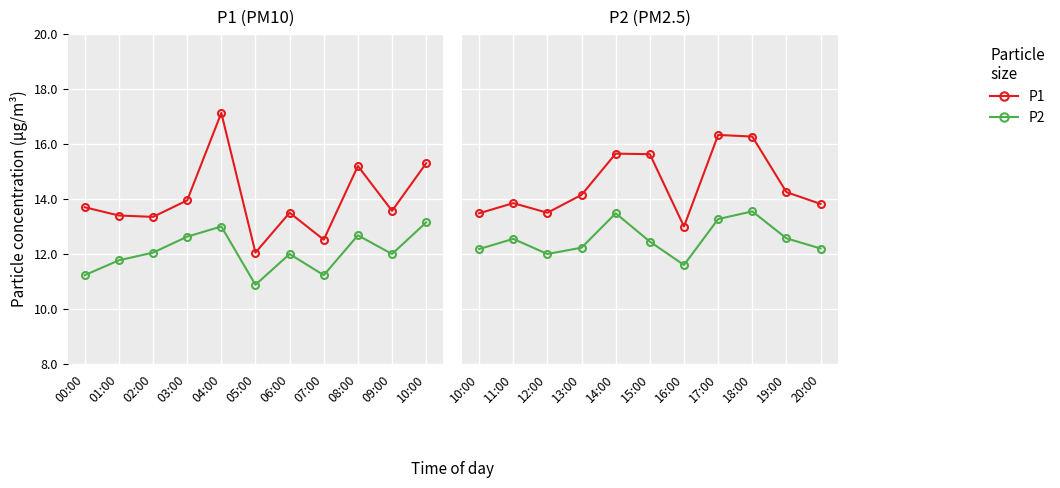

How many lines are shown in the chart?

2